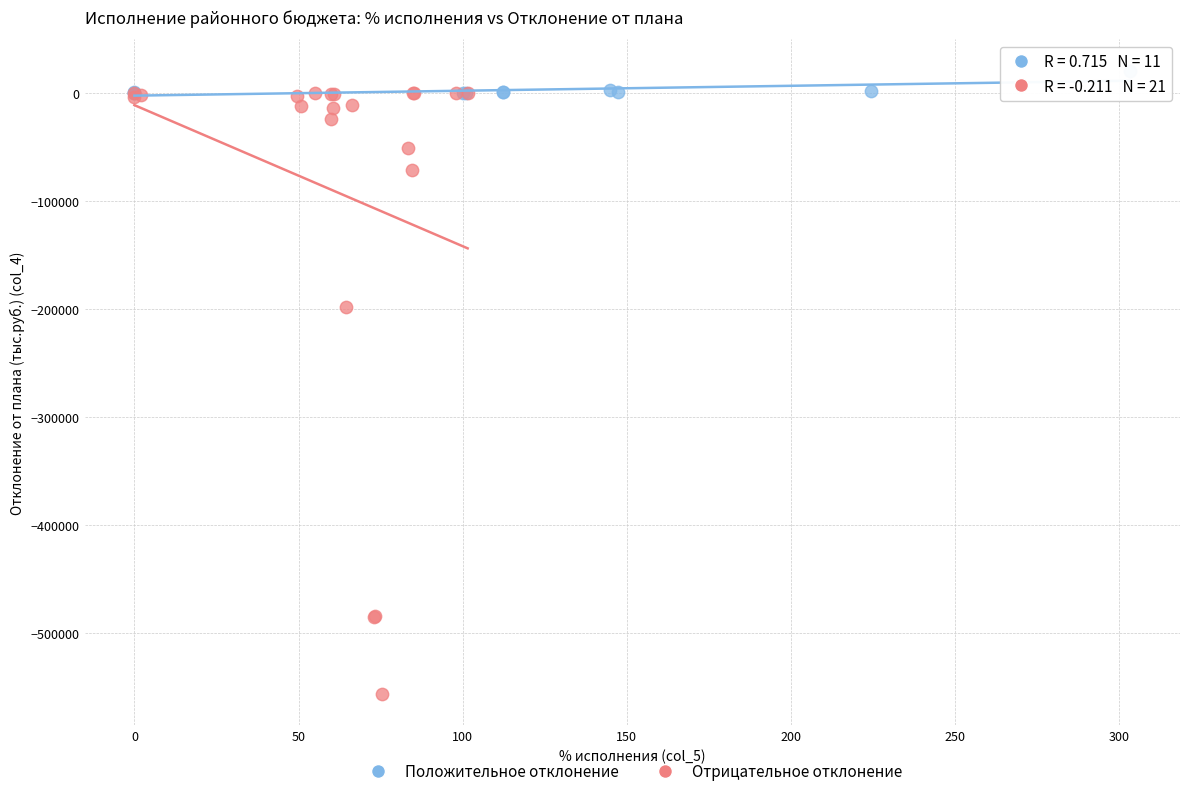

Which series contains the lowest Y value?

Отрицательное отклонение